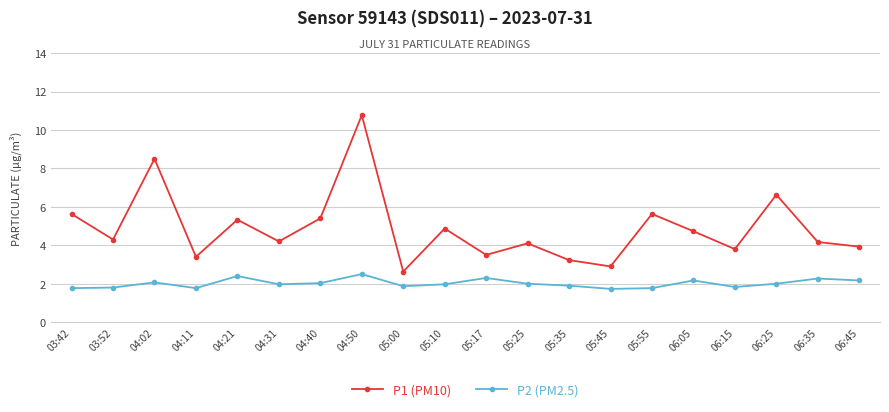

What is the greatest value displayed?

10.8